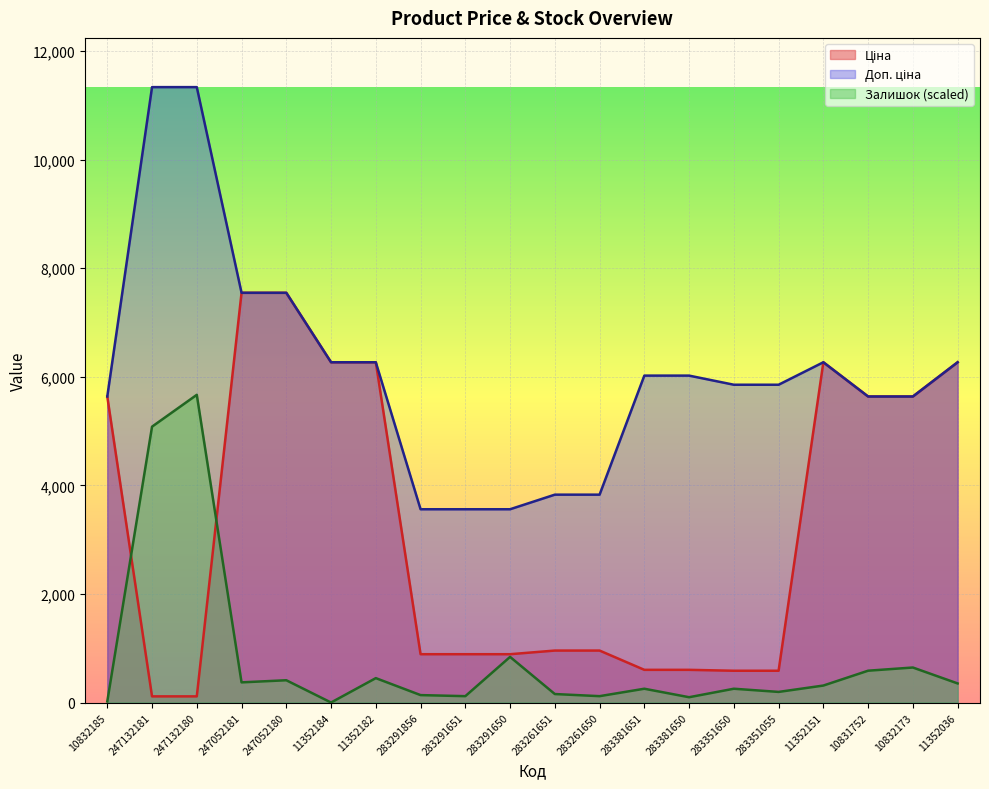

The Залишок series shows 136.8 at 283291856. True or false?

True